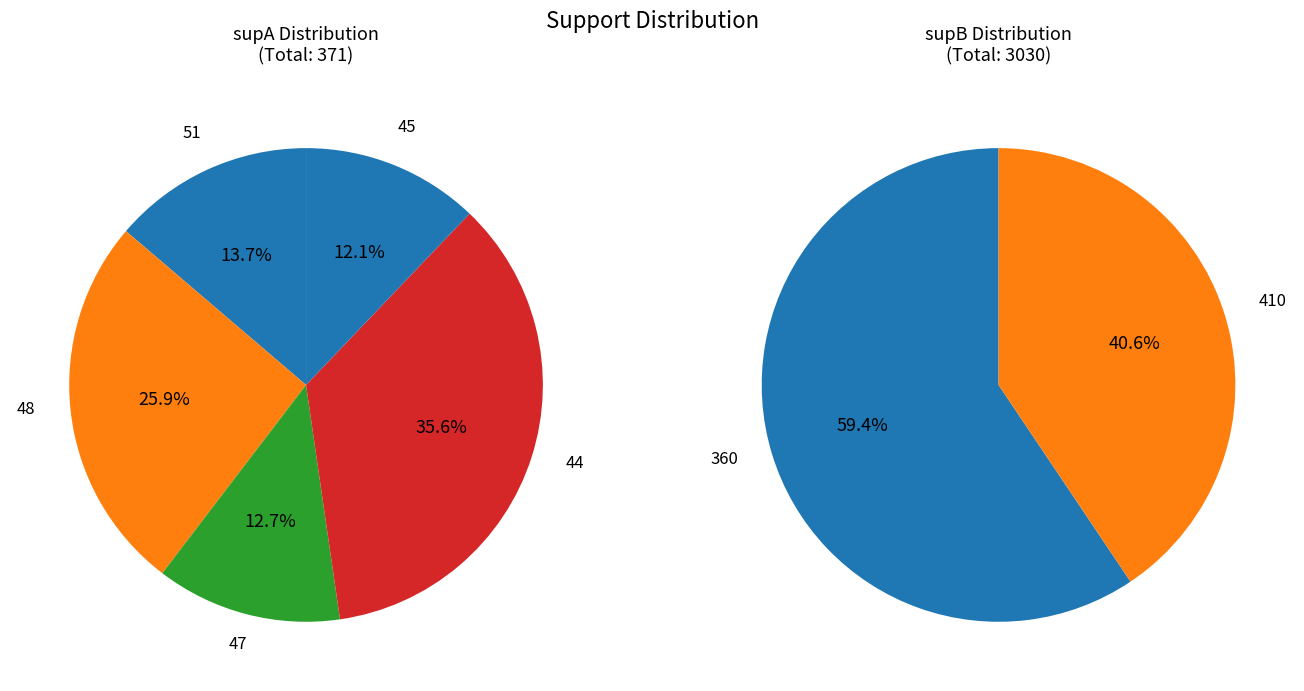

To the nearest percent, what portion does 51 represent?

14%